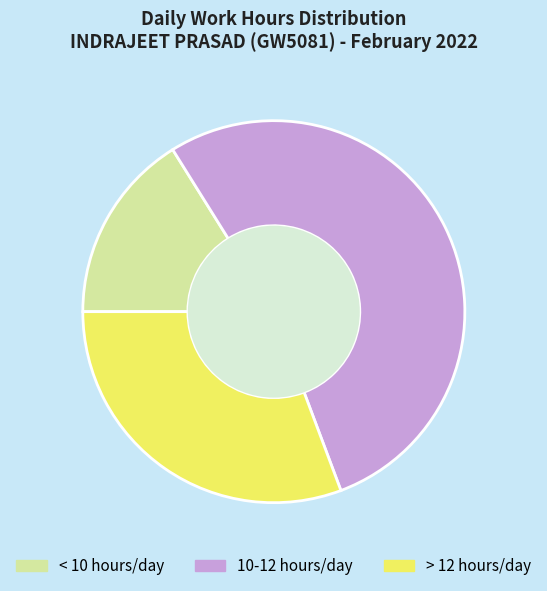

What is the ratio of the value at > 12 hours/day to the value at < 10 hours/day?

1.9